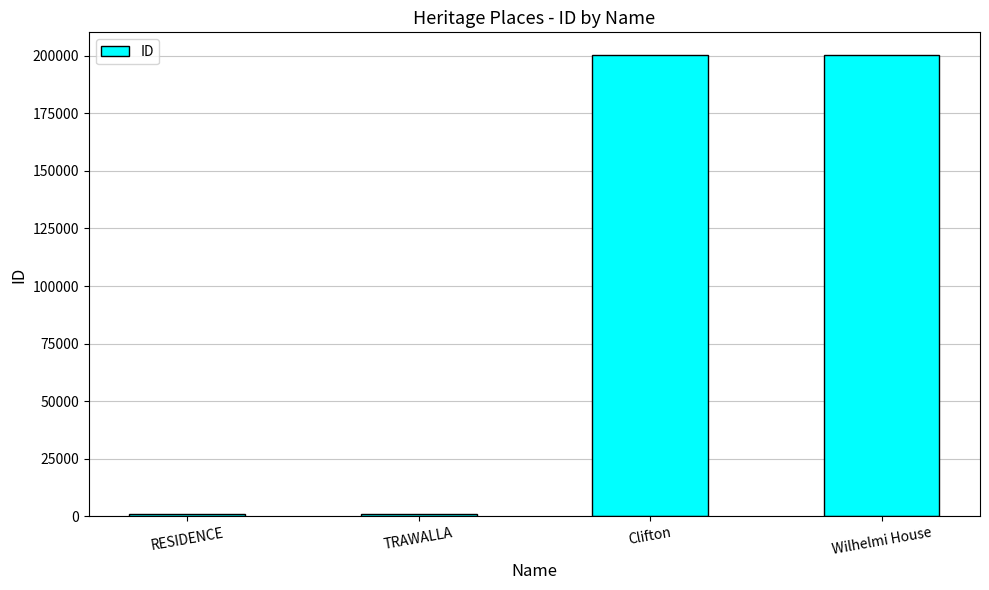

What is the label of the 4th bar from the left?

Wilhelmi House